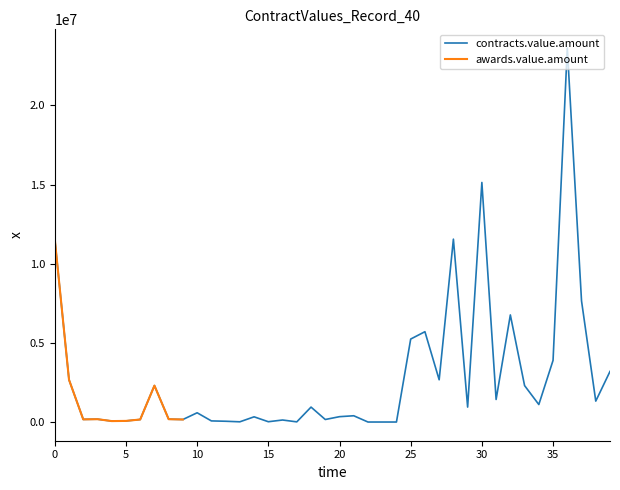

What is the maximum value for contracts.value.amount?

23625000.0